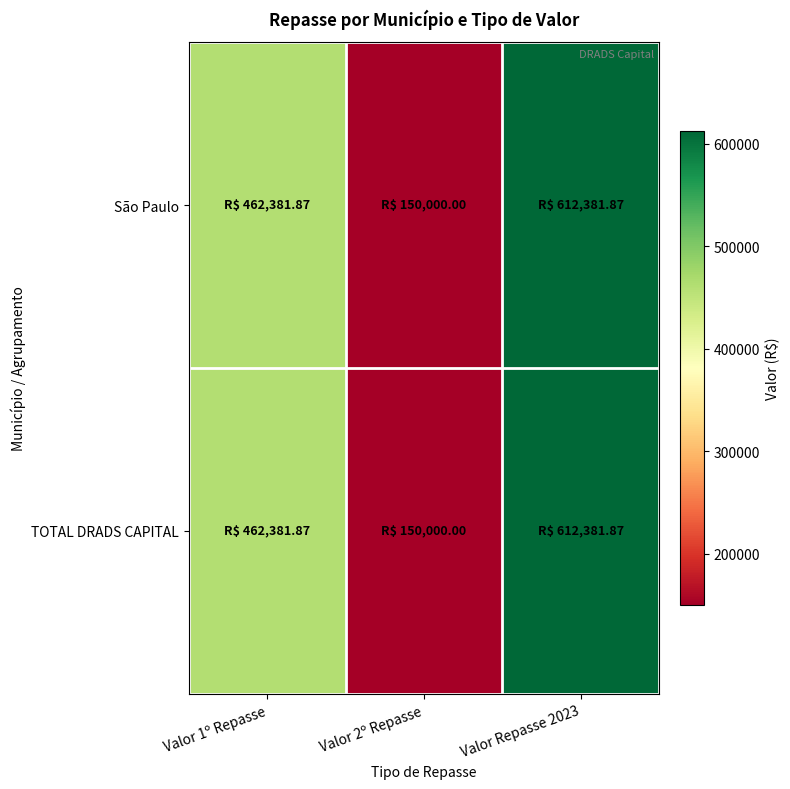

What is the maximum value shown in the chart?

612381.9